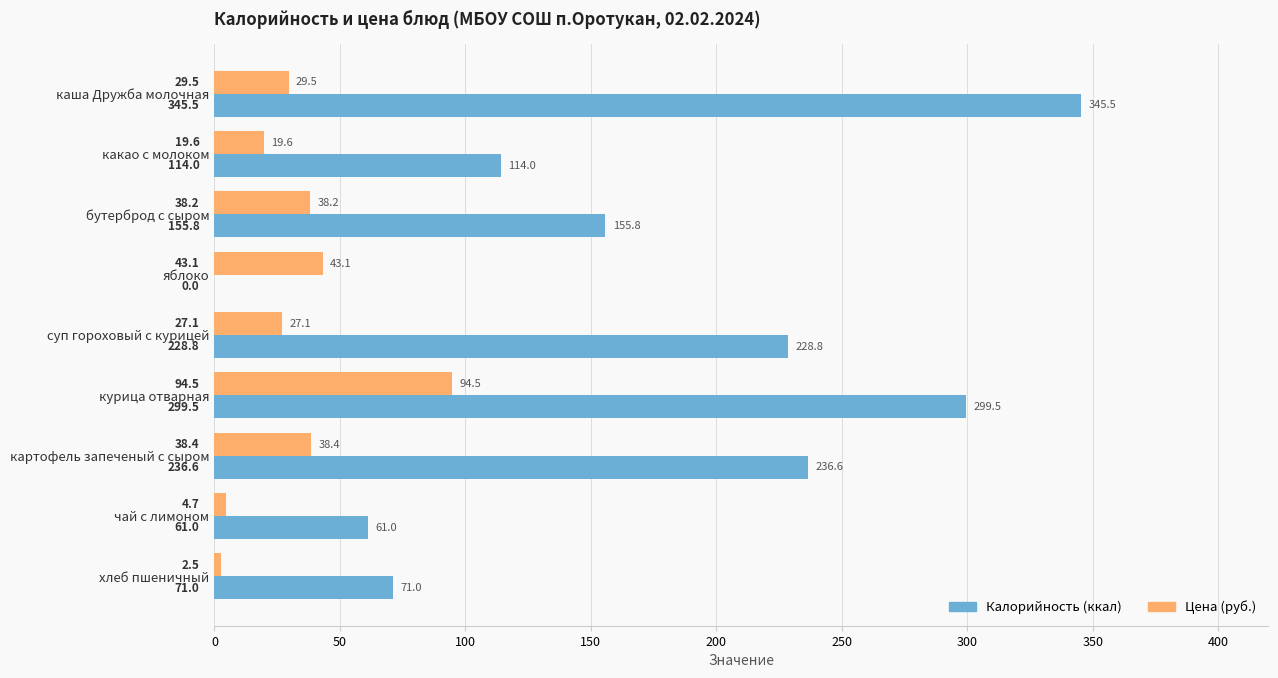

Which series has the largest total across all categories?

Калорийность (ккал)